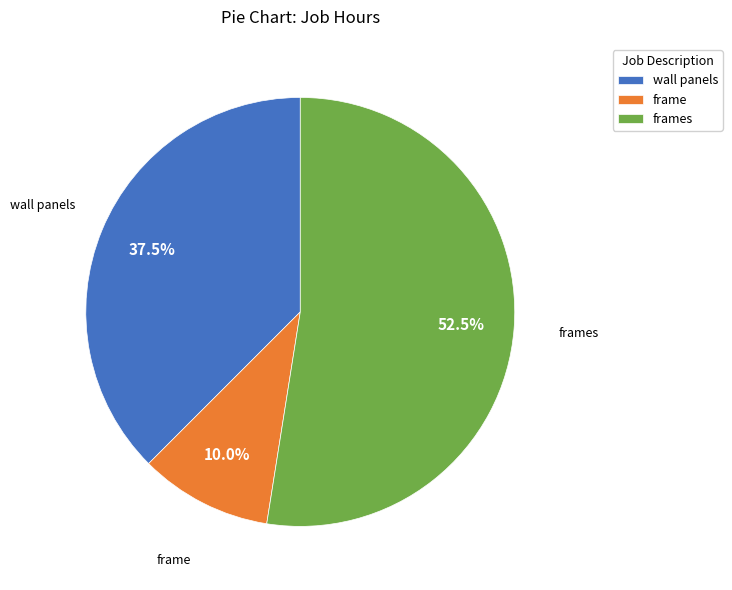

What percentage do frame and wall panels together represent?

47.5%